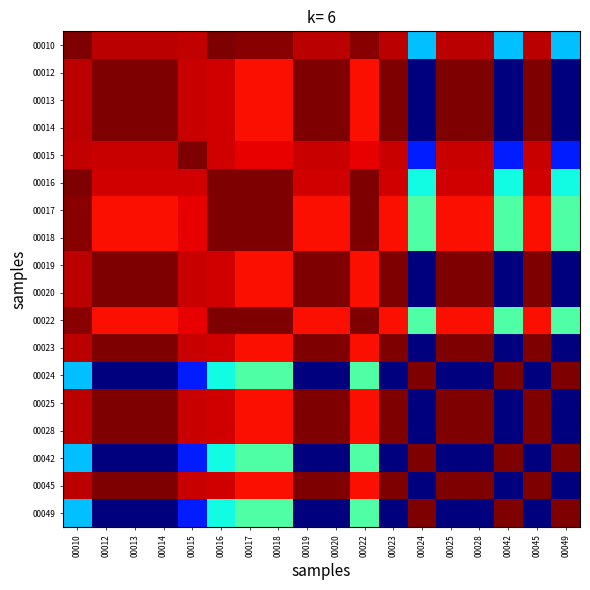

Which has a higher value, 00010 or 00018?

00010